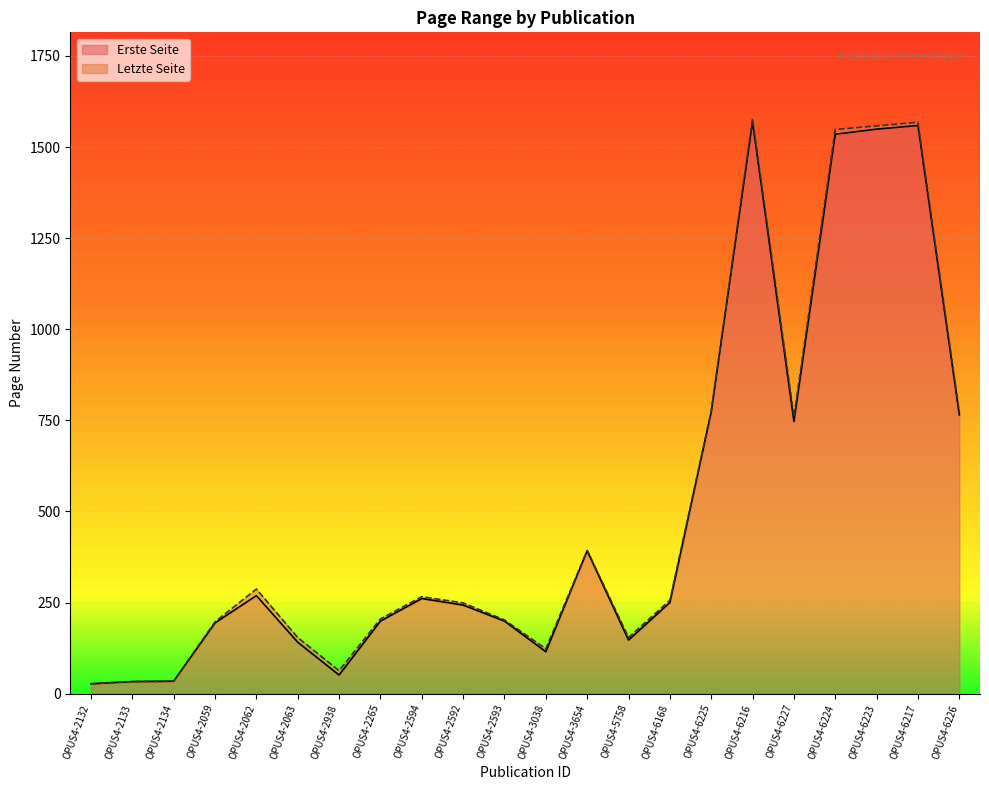

Reading right to left, list all the values displayed in this chart.

Erste Seite: OPUS4-6226=765	OPUS4-6217=1559	OPUS4-6223=1549	OPUS4-6224=1535	OPUS4-6227=747	OPUS4-6216=1569	OPUS4-6225=773	OPUS4-6168=250	OPUS4-5758=147	OPUS4-3654=392	OPUS4-3038=115	OPUS4-2593=199	OPUS4-2592=243	OPUS4-2594=261	OPUS4-2265=199	OPUS4-2938=51	OPUS4-2063=141	OPUS4-2062=269	OPUS4-2059=194	OPUS4-2134=34	OPUS4-2133=33	OPUS4-2132=27
Letzte Seite: OPUS4-6226=772	OPUS4-6217=1568	OPUS4-6223=1558	OPUS4-6224=1548	OPUS4-6227=760	OPUS4-6216=1578	OPUS4-6225=776	OPUS4-6168=256	OPUS4-5758=154	OPUS4-3654=393	OPUS4-3038=123	OPUS4-2593=202	OPUS4-2592=249	OPUS4-2594=266	OPUS4-2265=205	OPUS4-2938=63	OPUS4-2063=154	OPUS4-2062=287	OPUS4-2059=197	OPUS4-2134=34	OPUS4-2133=33	OPUS4-2132=27